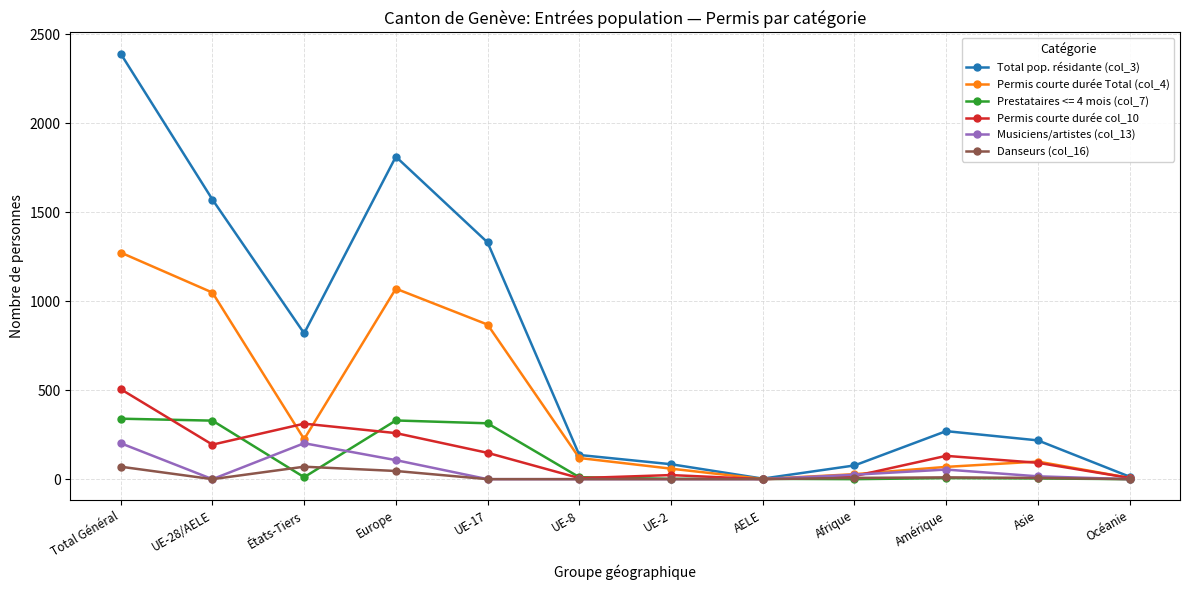

List the series in order of their peak value, lowest first.

Danseurs (col_16), Musiciens/artistes (col_13), Prestataires <= 4 mois (col_7), Permis courte durée col_10, Permis courte durée Total (col_4), Total pop. résidante (col_3)